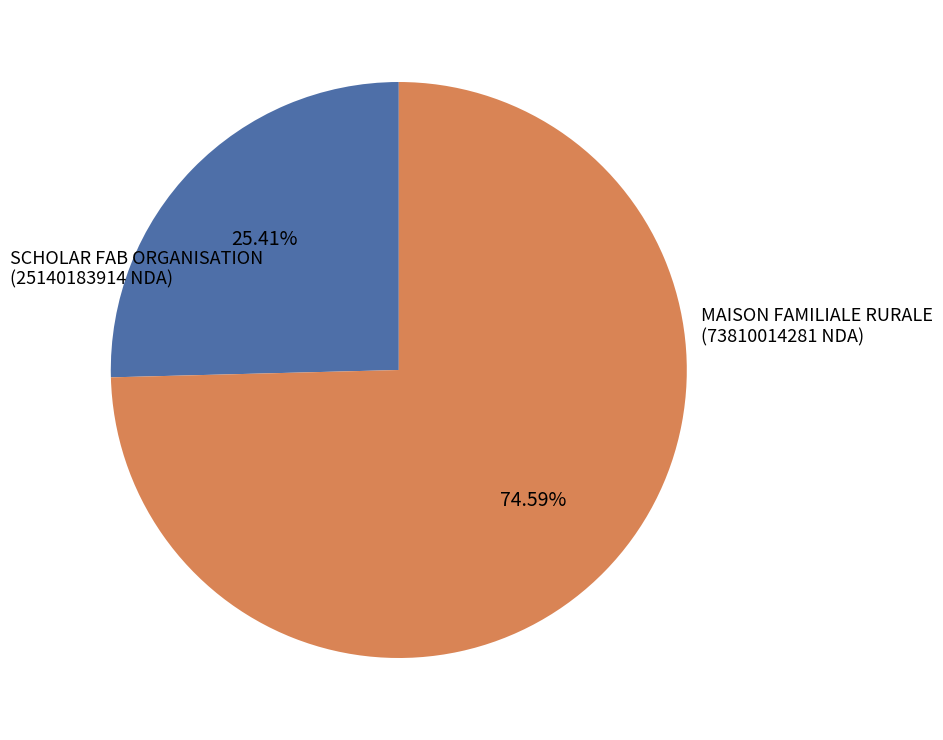

Is there any slice that represents more than half of the pie?

Yes